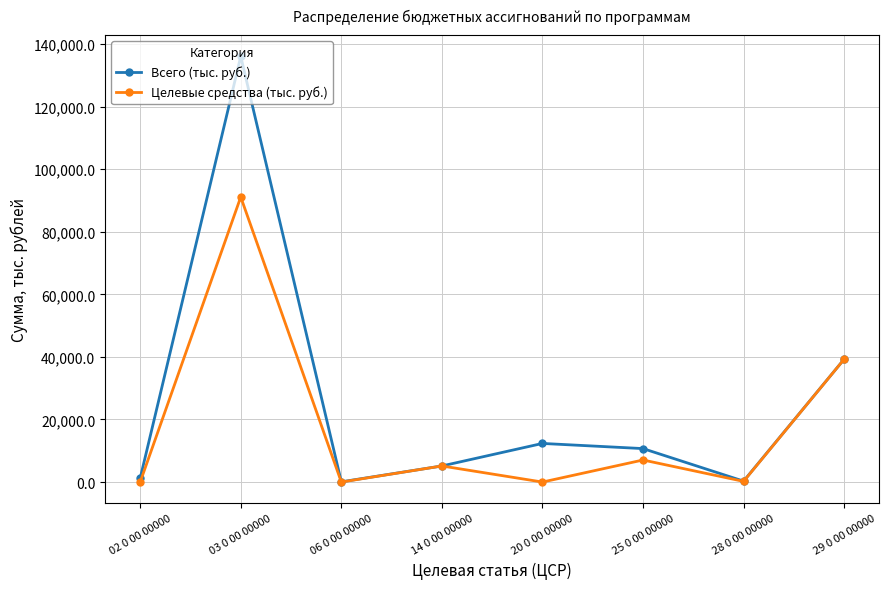

The value of Всего (тыс. руб.) at 25 0 00 00000 is 10699.2. True or false?

True